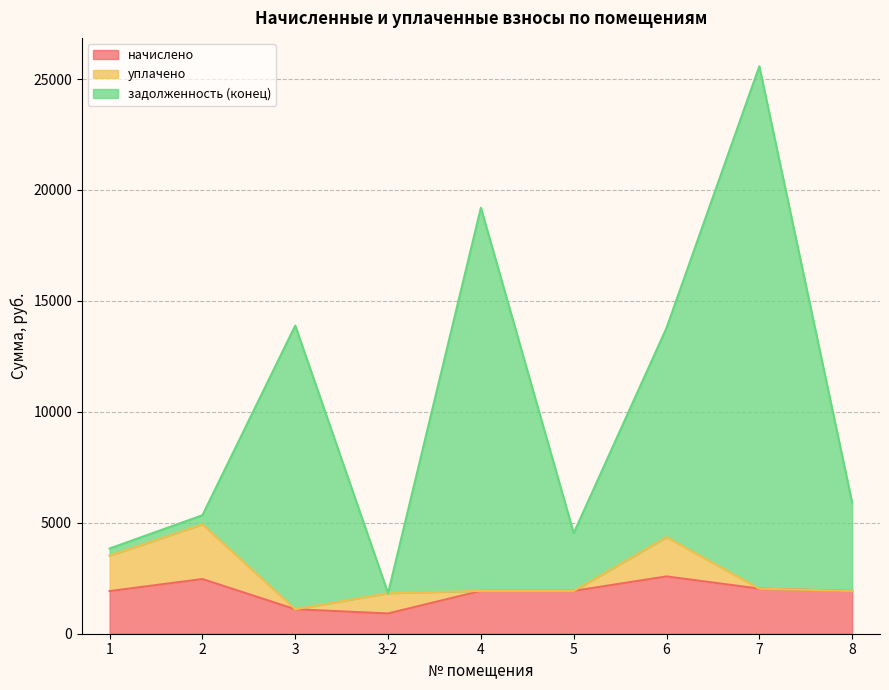

What is the sum of the начислено values at 3-2 and 7?

2944.7